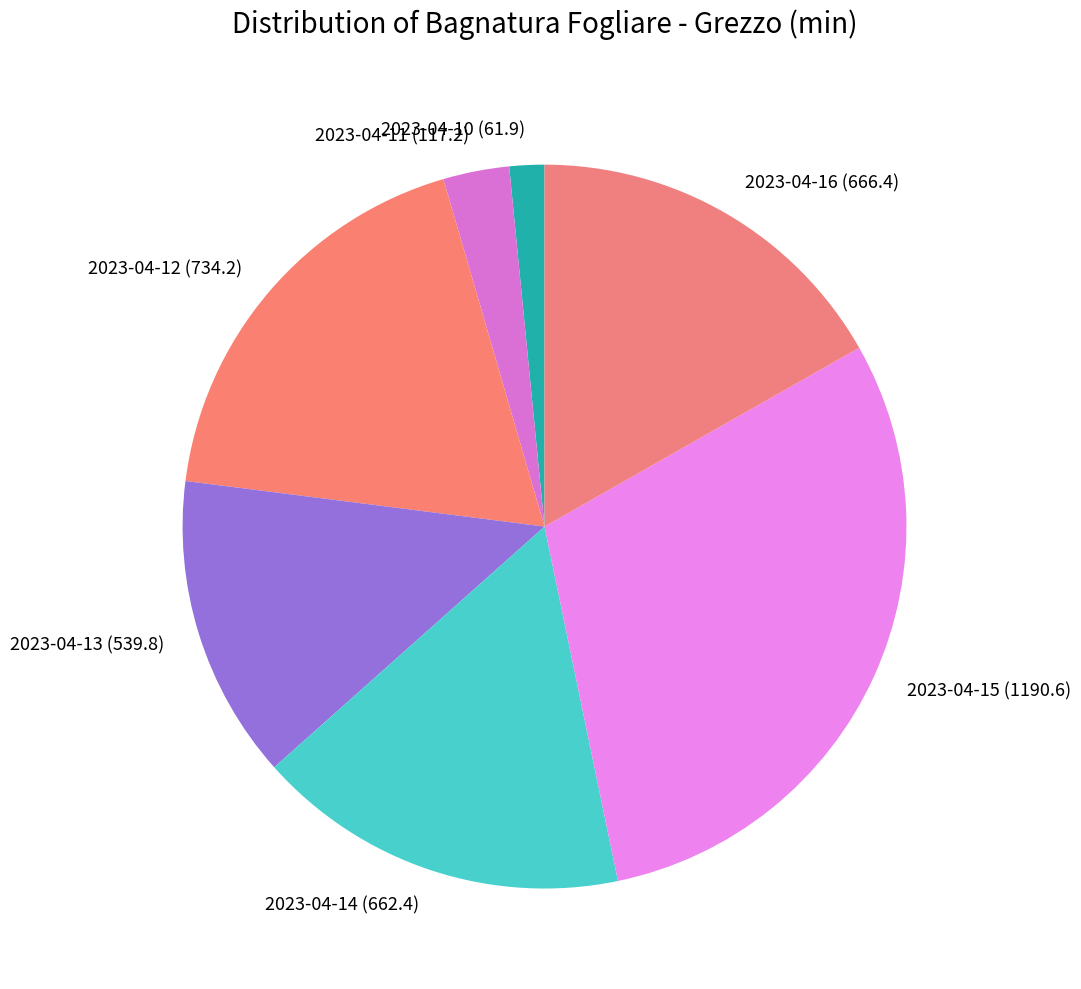

How many segments does this pie chart have?

7